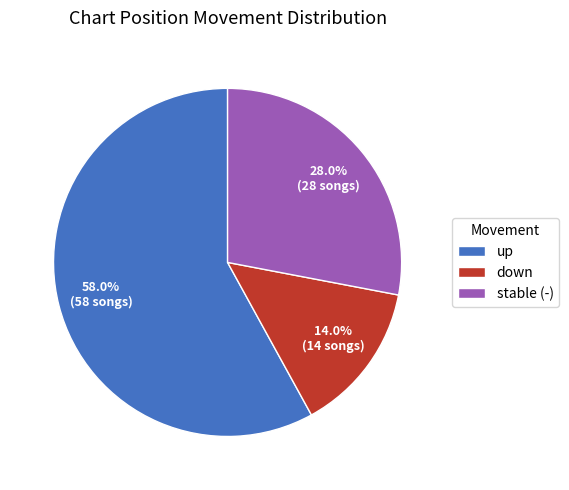

To the nearest percent, what portion does down represent?

14%